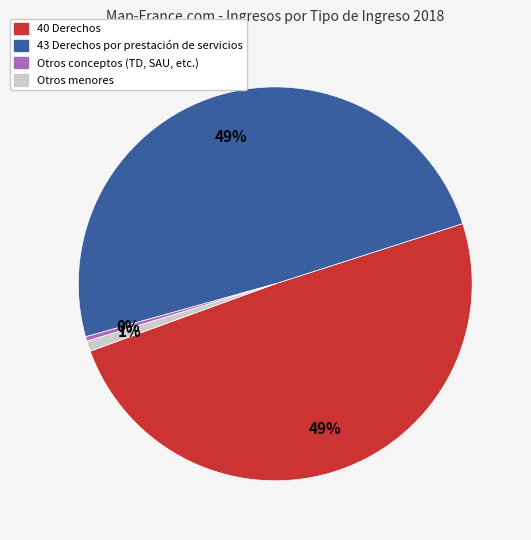

To the nearest percent, what is the average slice percentage?

25%